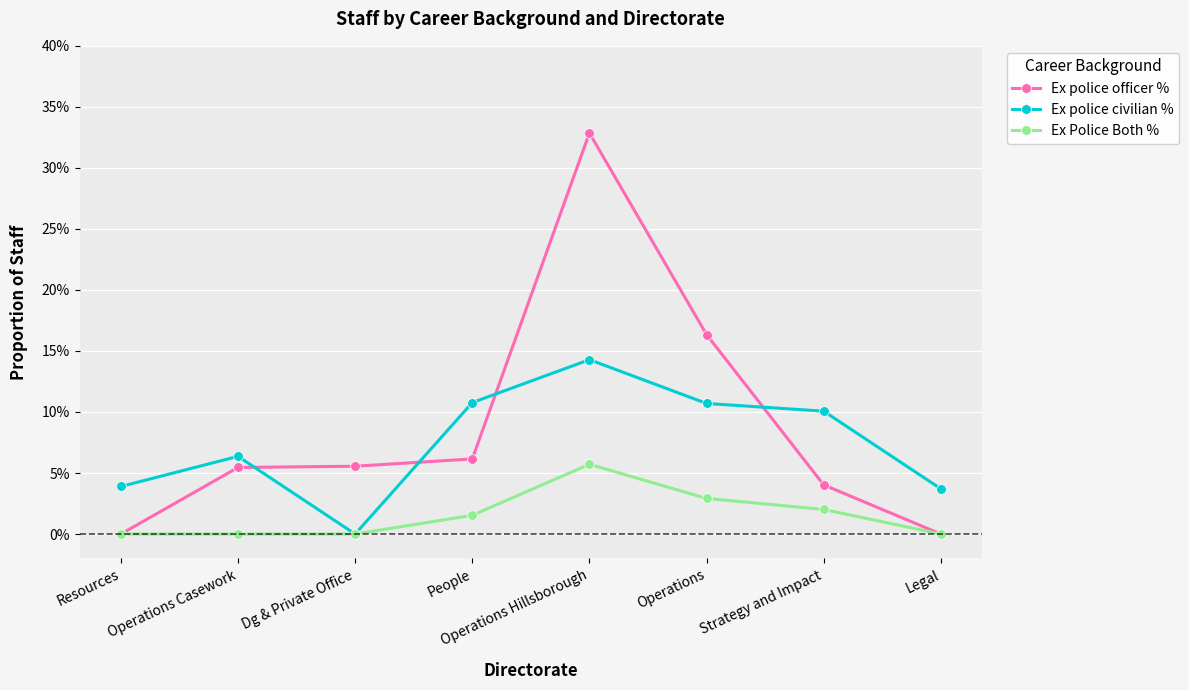

Between Operations Hillsborough and Legal, which series saw the biggest shift?

Ex police officer %